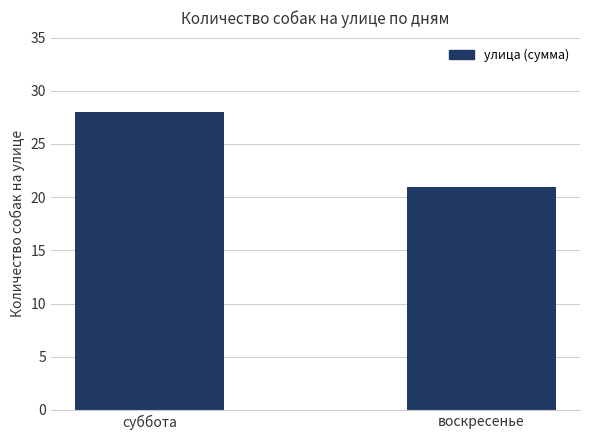

What is the label of the 2nd bar from the right?

суббота